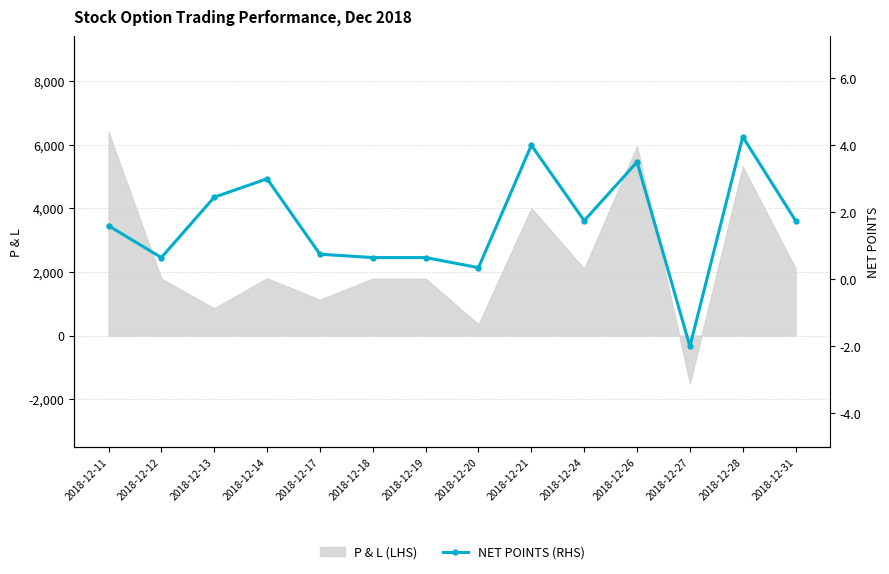

What is the minimum value for P & L (LHS)?

-1500.0